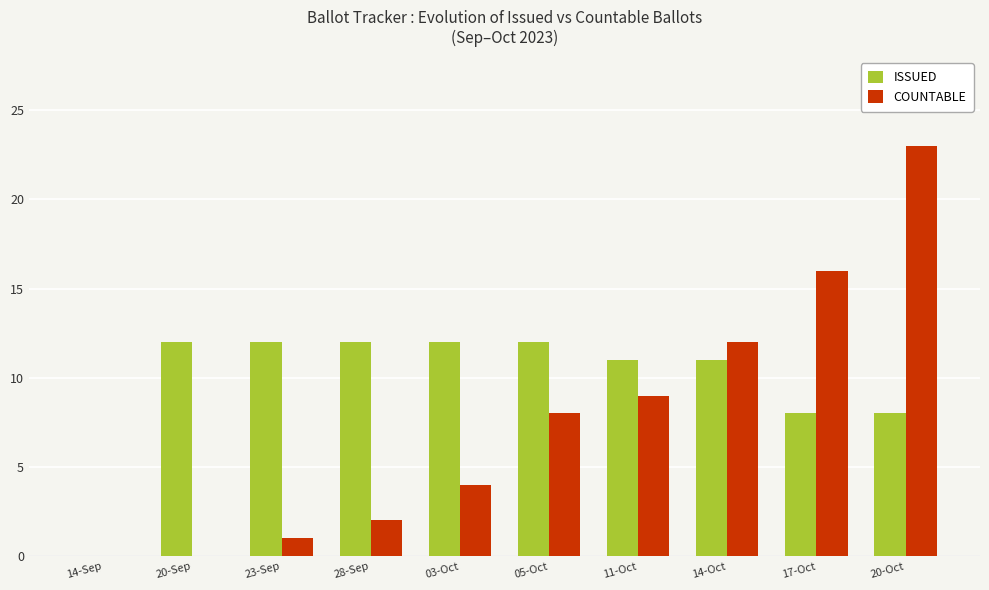

At which label is COUNTABLE closest to 11?

14-Oct